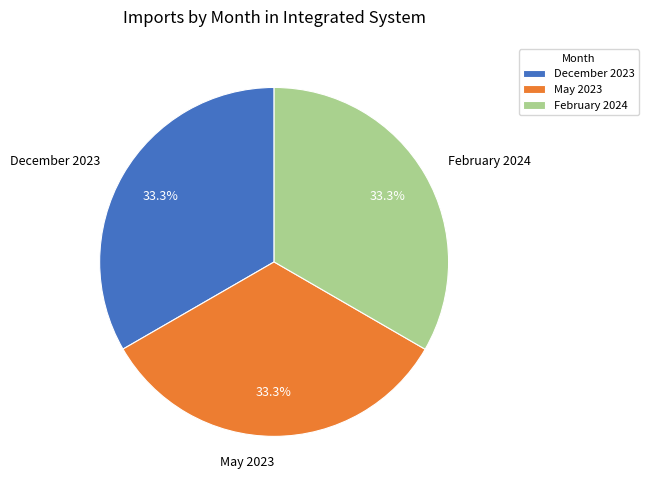

What is the total percentage of December 2023 and May 2023?

66.7%